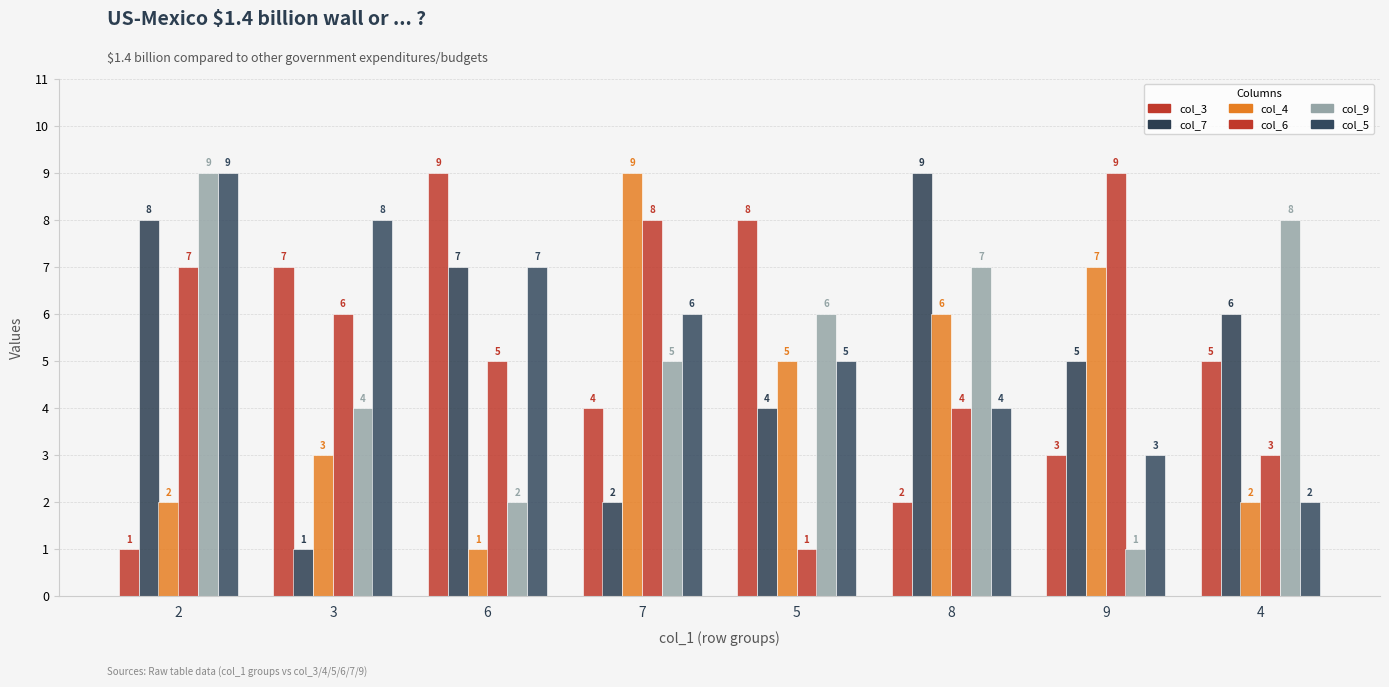

How many col_3 values are between 3 and 8?

5